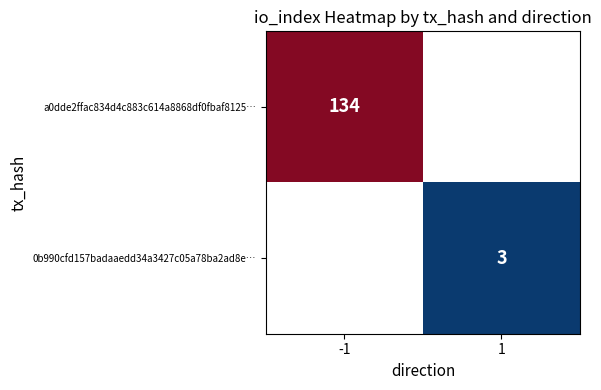

The value of a0dde2ffac834d4c883c614a8868df0fbaf8125… at -1 is 134. True or false?

True